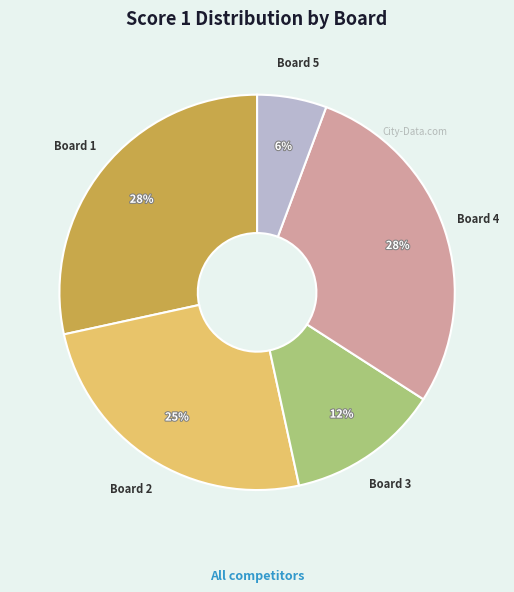

Is Board 1 the majority of the pie?

No